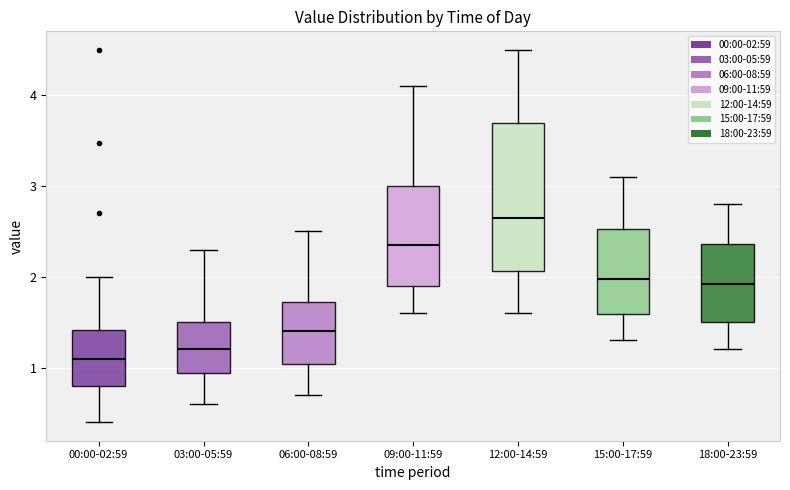

Reading left to right, read every box against the y-axis: the position of its median line, the range the box covers, and the ends of its whiskers. The values are not printed on the chart, so give them approximately, as read against the axis.

00:00-02:59: median 1.1, box 0.8 to 1.4, whiskers 0.4 to 2.0
03:00-05:59: median 1.2, box 0.9 to 1.5, whiskers 0.6 to 2.3
06:00-08:59: median 1.4, box 1.0 to 1.7, whiskers 0.7 to 2.5
09:00-11:59: median 2.4, box 1.9 to 3.0, whiskers 1.6 to 4.1
12:00-14:59: median 2.7, box 2.1 to 3.7, whiskers 1.6 to 4.5
15:00-17:59: median 2.0, box 1.6 to 2.5, whiskers 1.3 to 3.1
18:00-23:59: median 1.9, box 1.5 to 2.4, whiskers 1.2 to 2.8